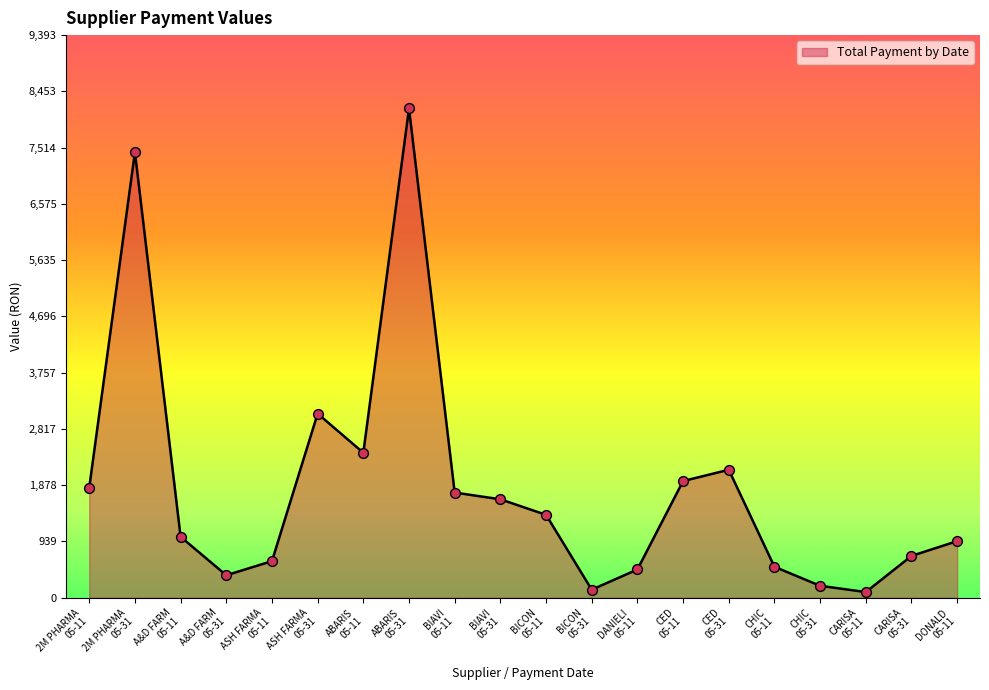

Between A&D FARM
05-11 and BICON
05-31, which is larger?

A&D FARM
05-11